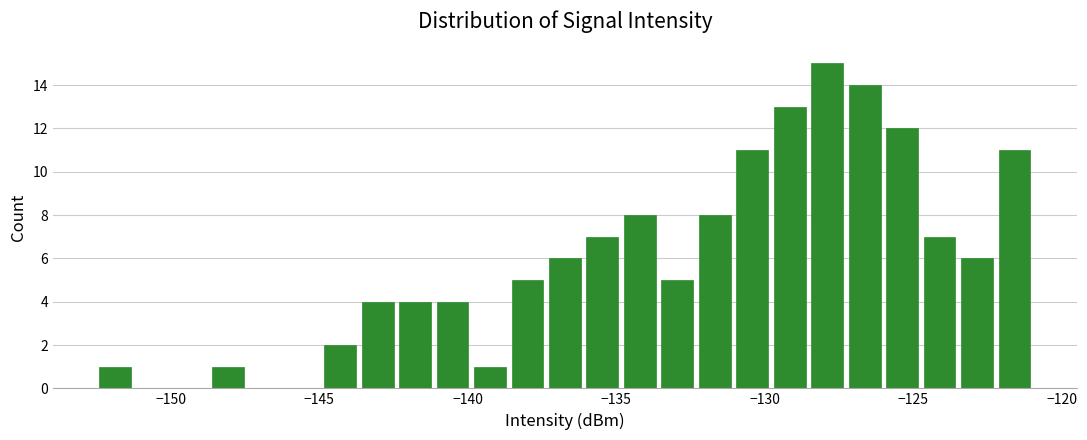

Read against the x-axis, roughly where is the centre of the tallest bar?

-128.0